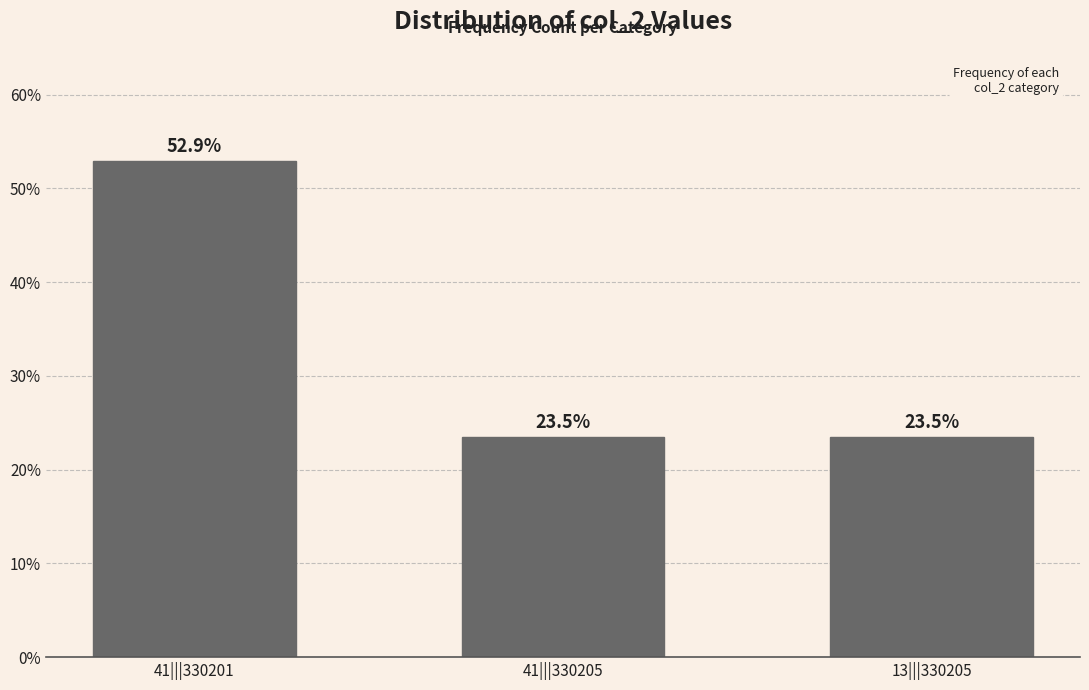

Reading left to right, transcribe all the data shown in this chart.

52.9	23.5	23.5